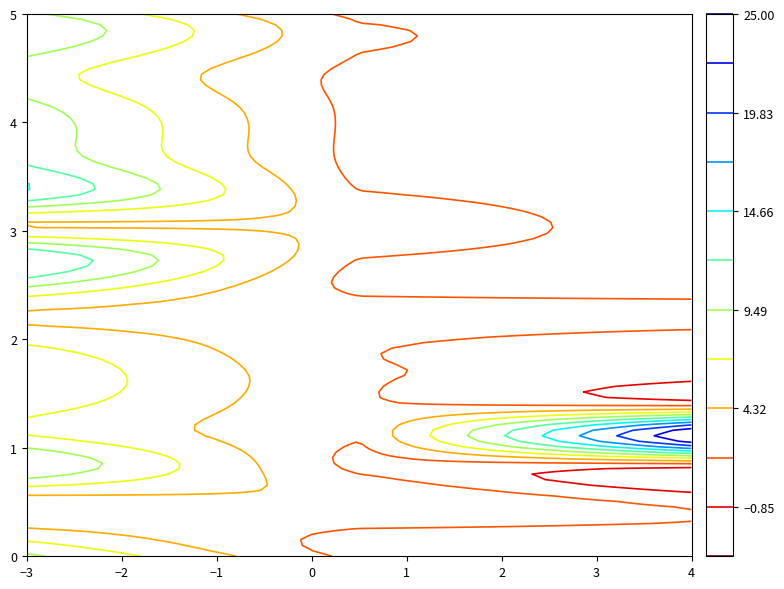

True or false: POT.BER has a value of 0.0 at 3.

False